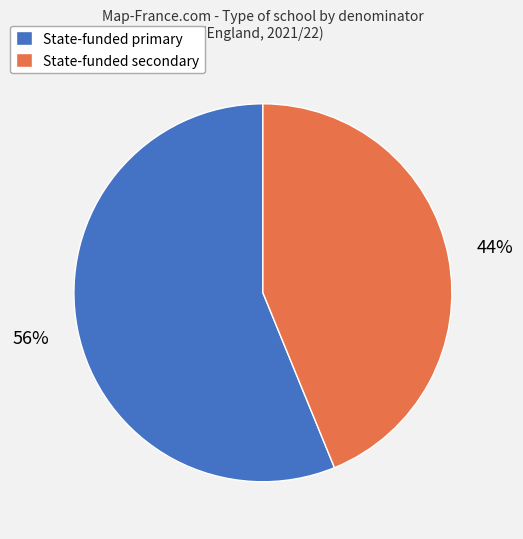

What percentage is the State-funded primary slice, to the nearest percent?

56%